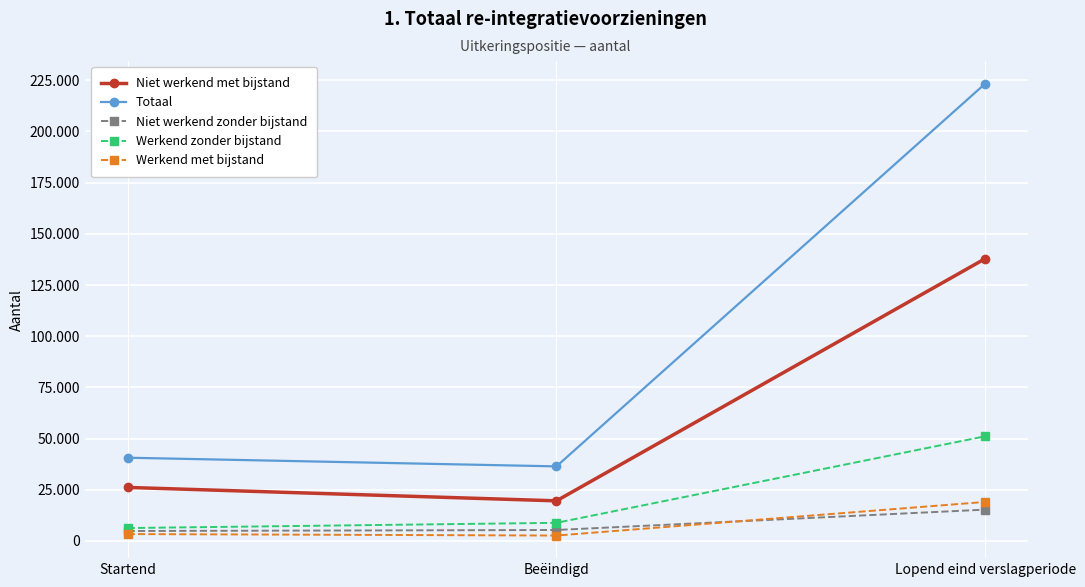

At which label does Totaal first exceed 40650?

Lopend eind verslagperiode